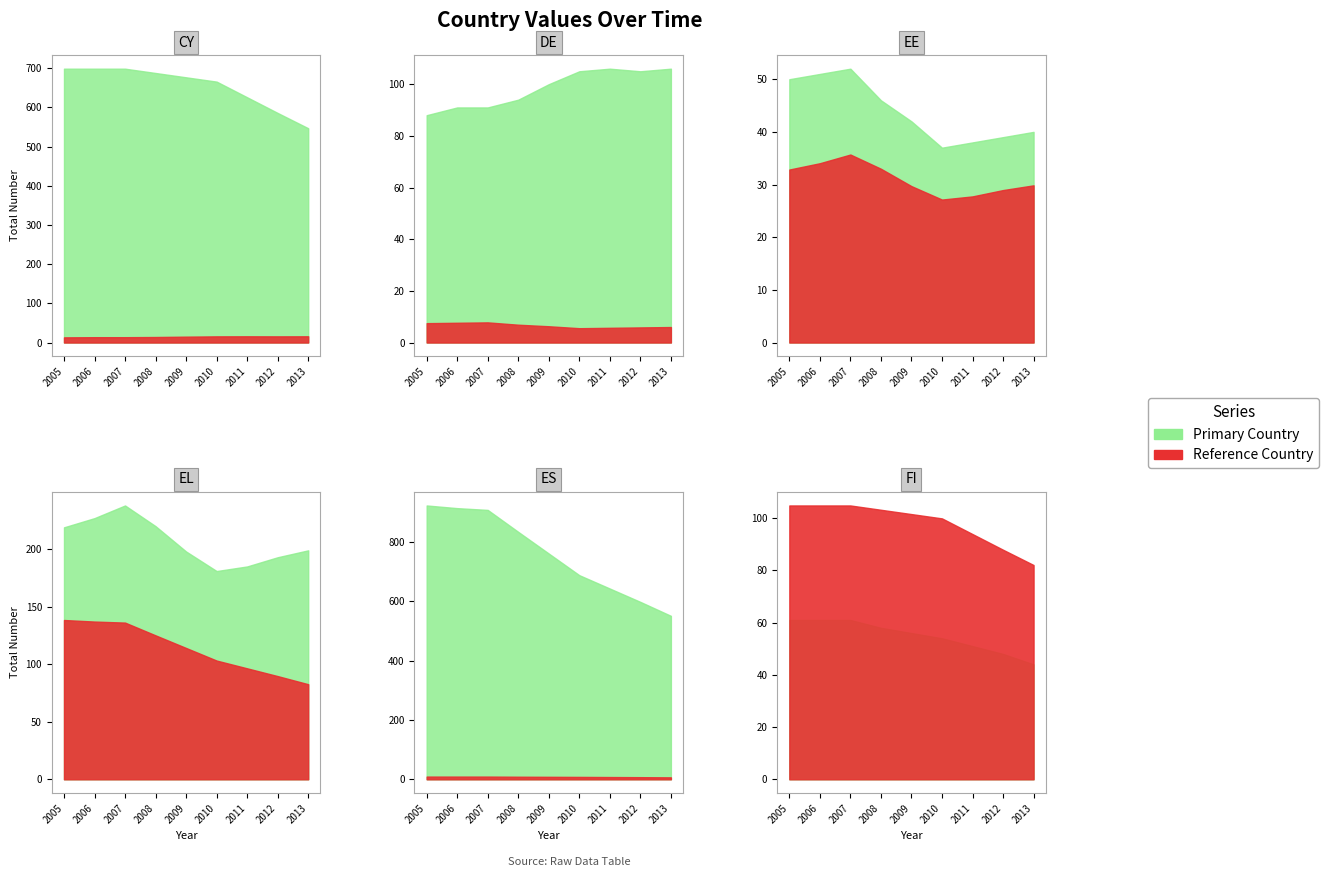

True or false: EE has a value of 42 at ES.

True